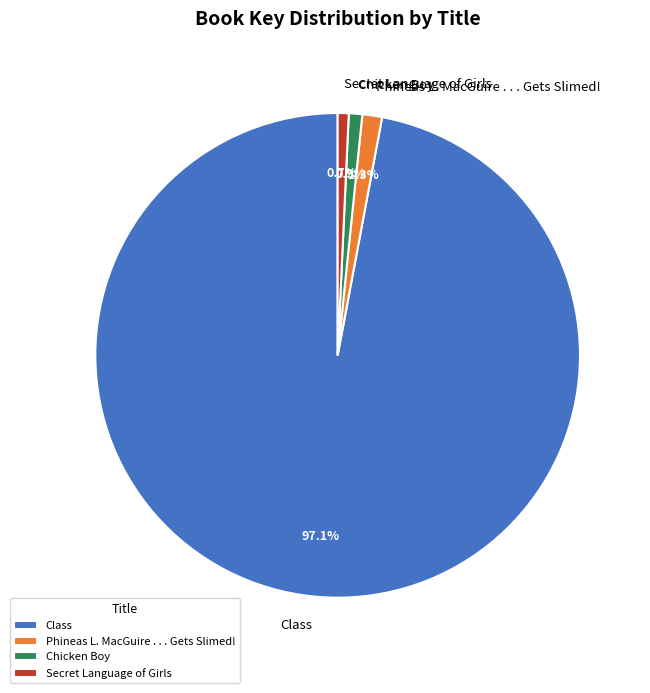

Does any single category account for the majority?

Yes